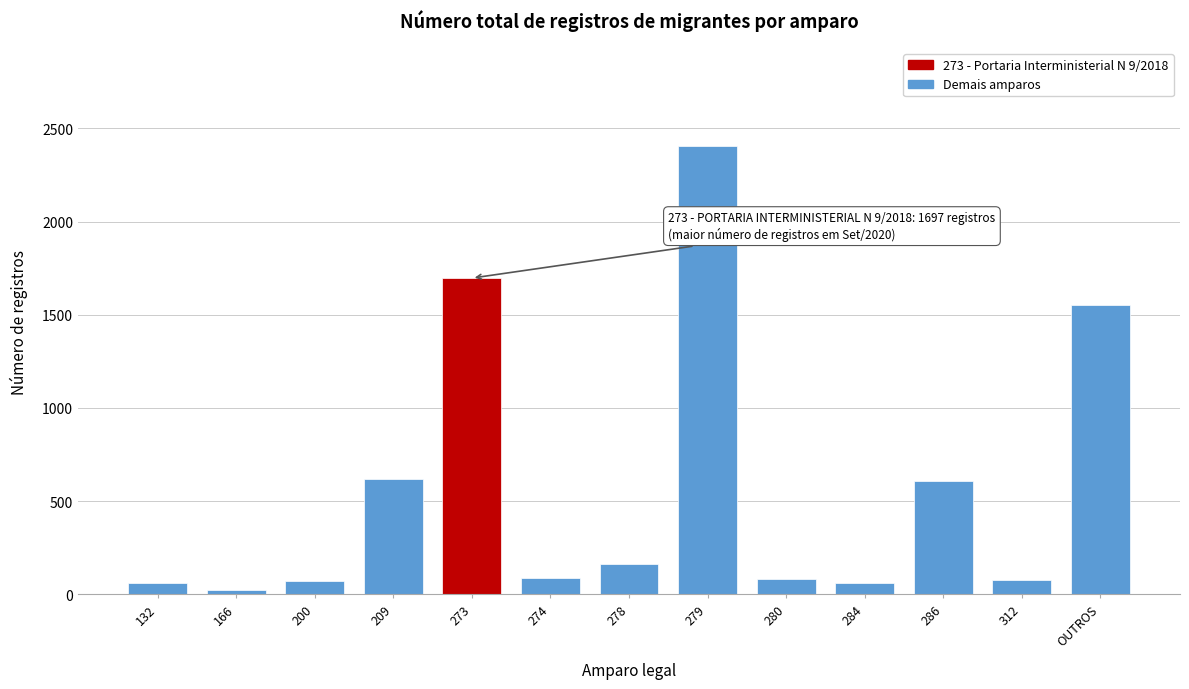

Is it true that the value at 286 is 606?

True